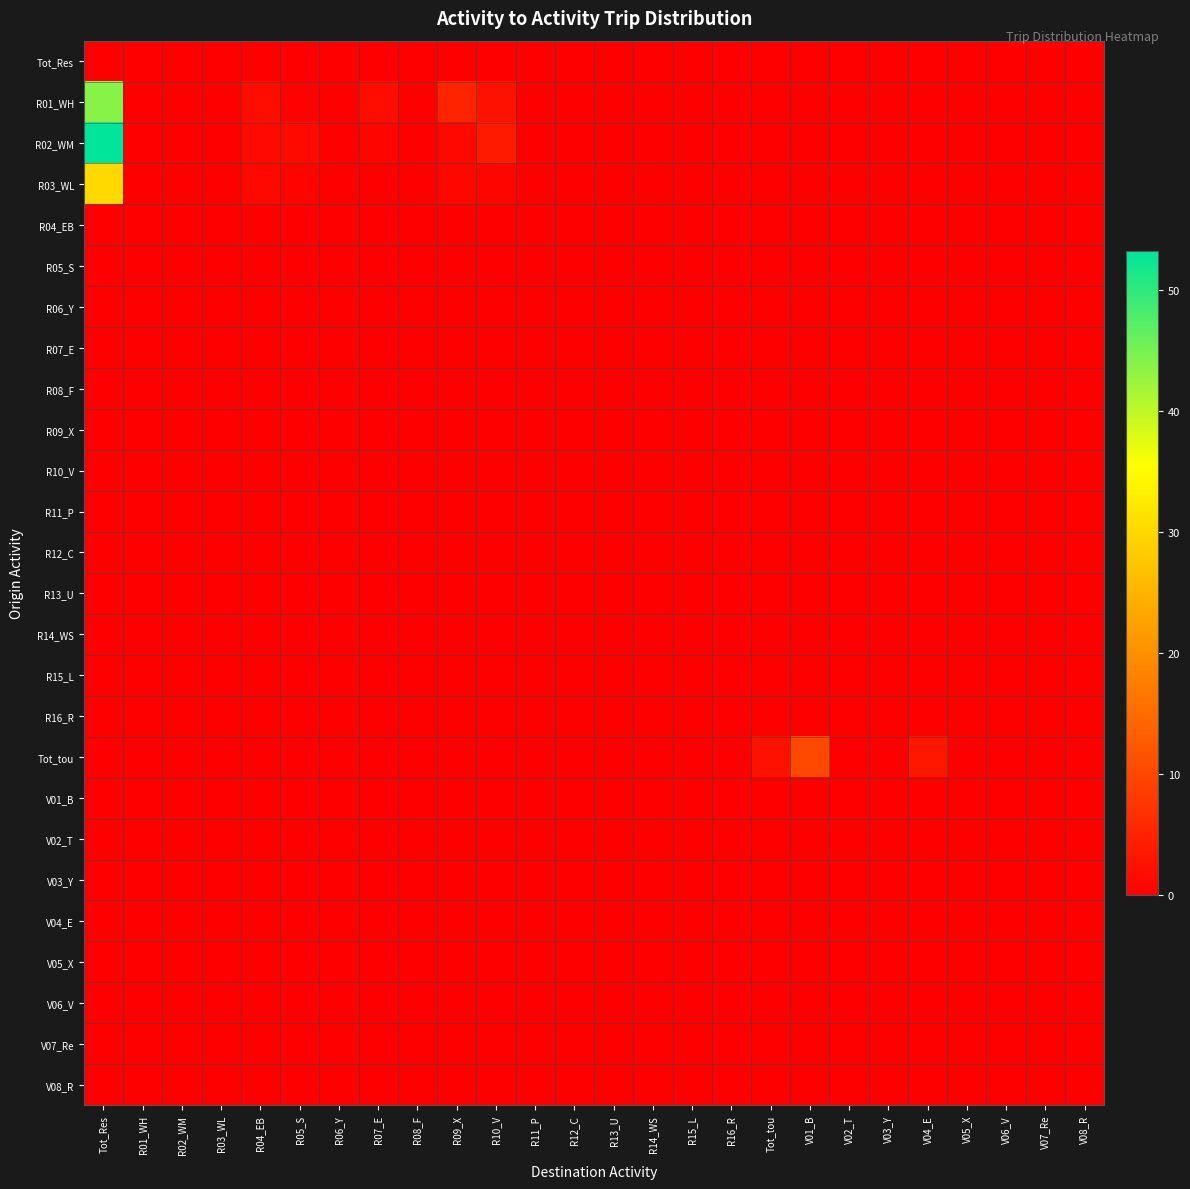

What is the total value across all series at R05_S?

2.5